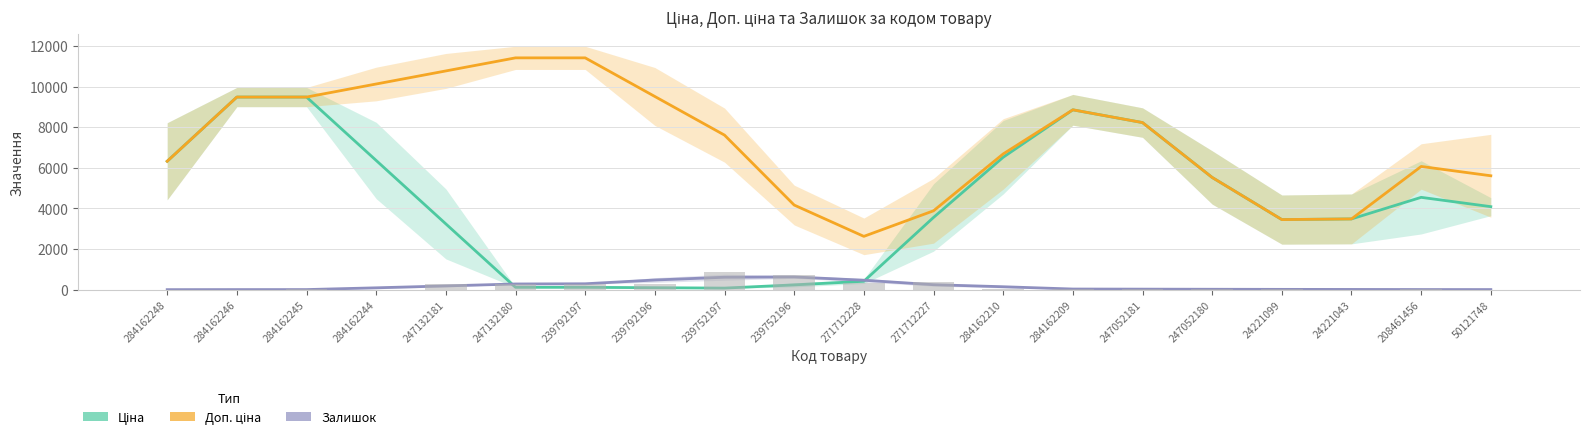

At which label does Доп. ціна first exceed 7606?

284162246